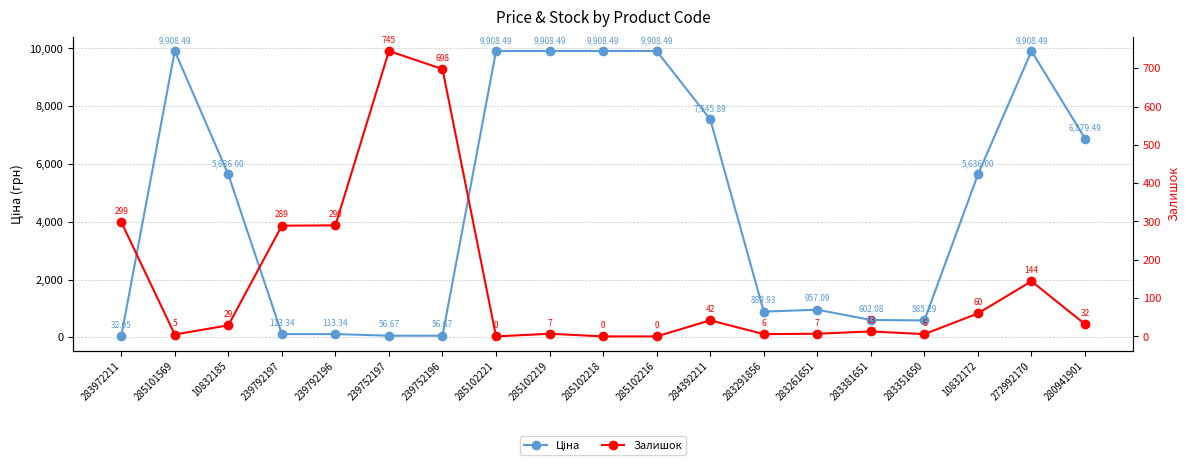

Rank the series by their average value, from highest to lowest.

Ціна, Залишок